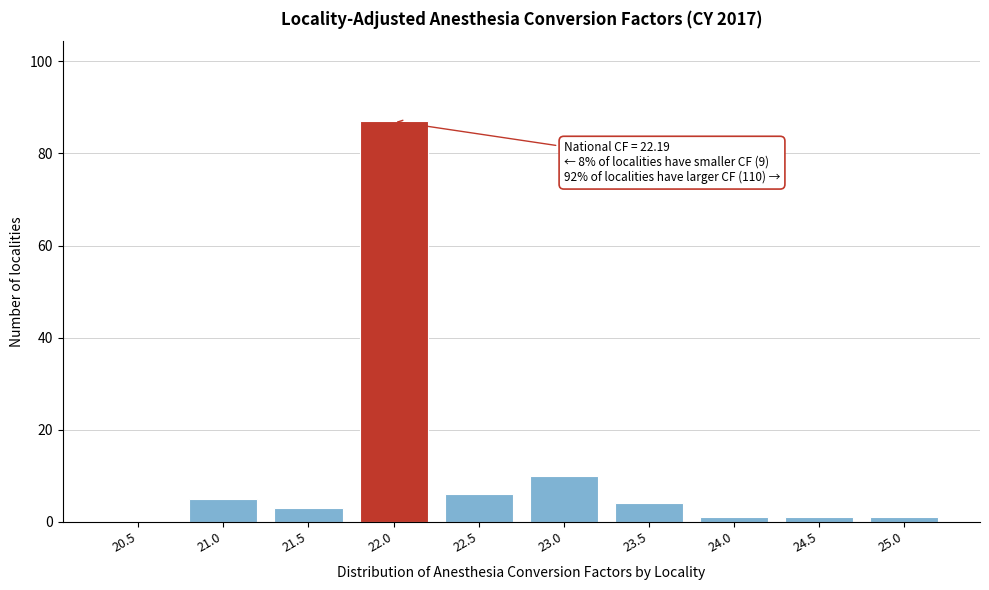

Reading left to right, transcribe all the data shown in this chart.

20.5=0	21.0=5	21.5=3	22.0=87	22.5=6	23.0=10	23.5=4	24.0=1	24.5=1	25.0=1